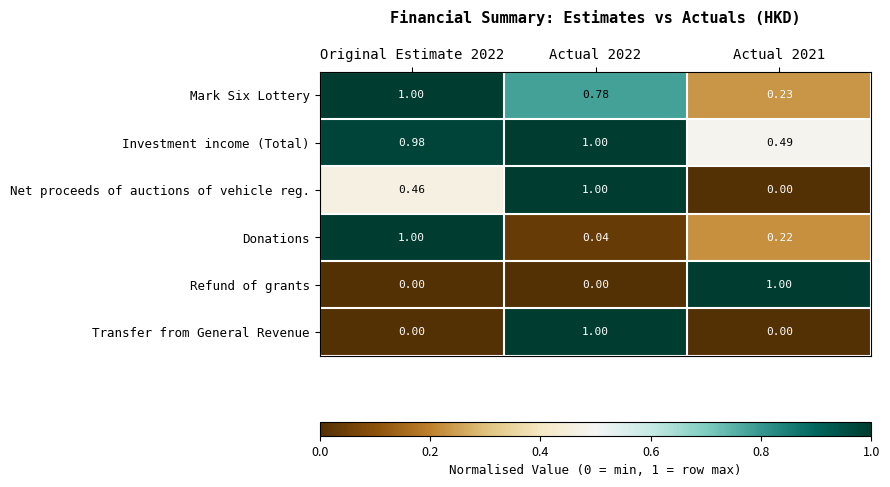

Which series has the largest total across all categories?

Investment income (Total)